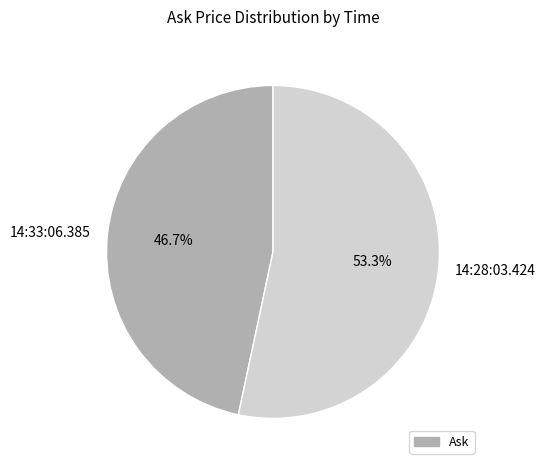

Rank the categories by value from lowest to highest.

14:33:06.385, 14:28:03.424